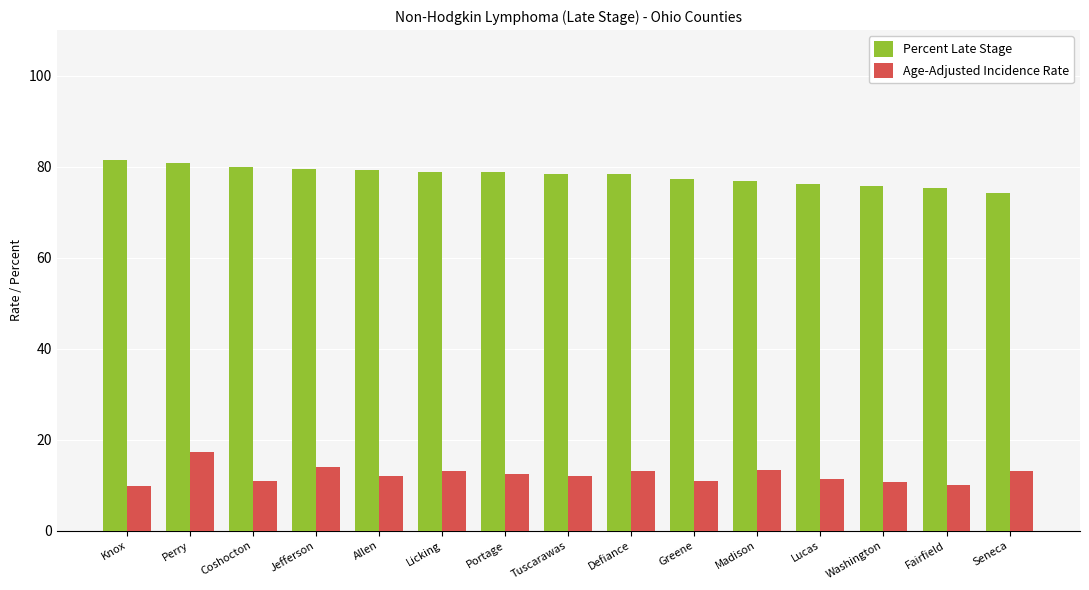

At Jefferson, list the series in order from largest to smallest.

Percent Late Stage, Age-Adjusted Incidence Rate